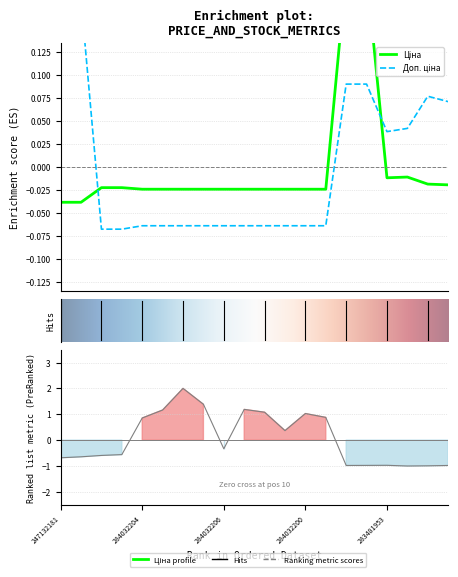

What is the label of the 14th point from the left?

284032199